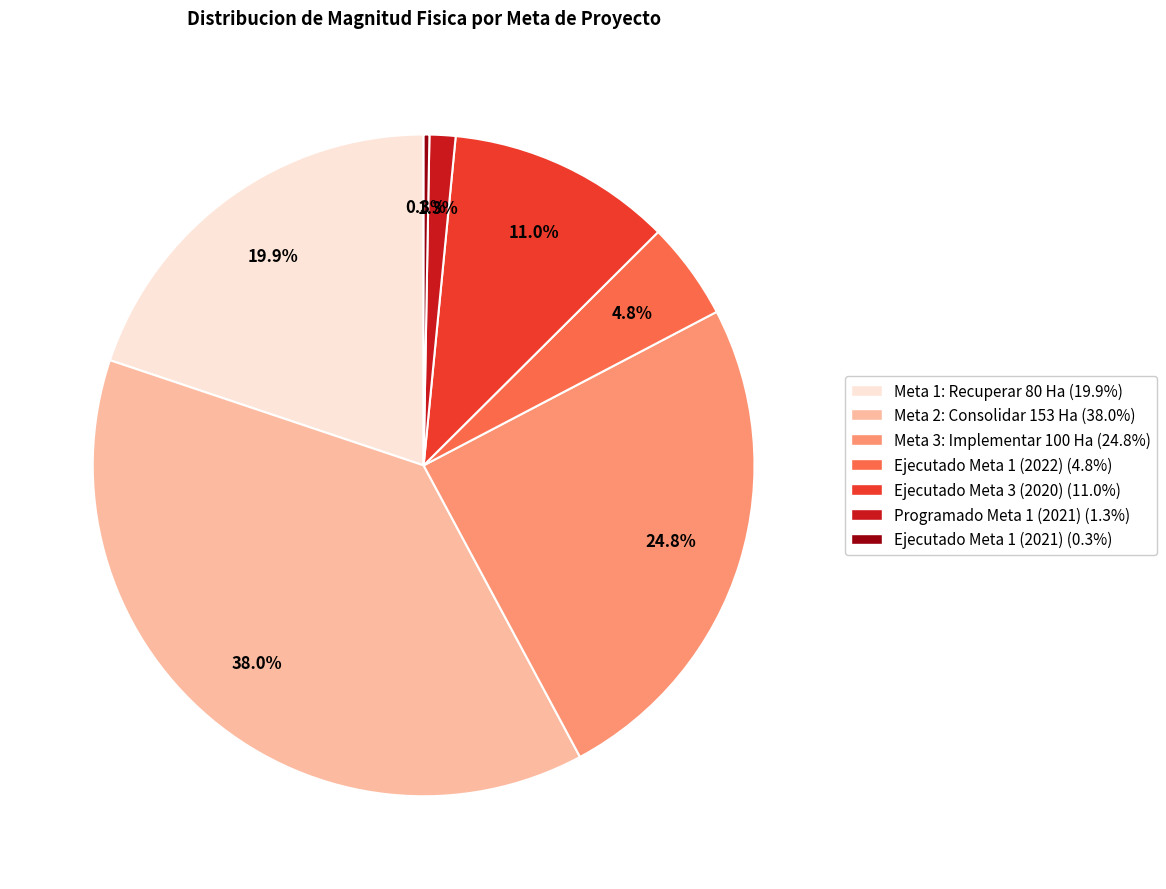

Does any single category account for the majority?

No